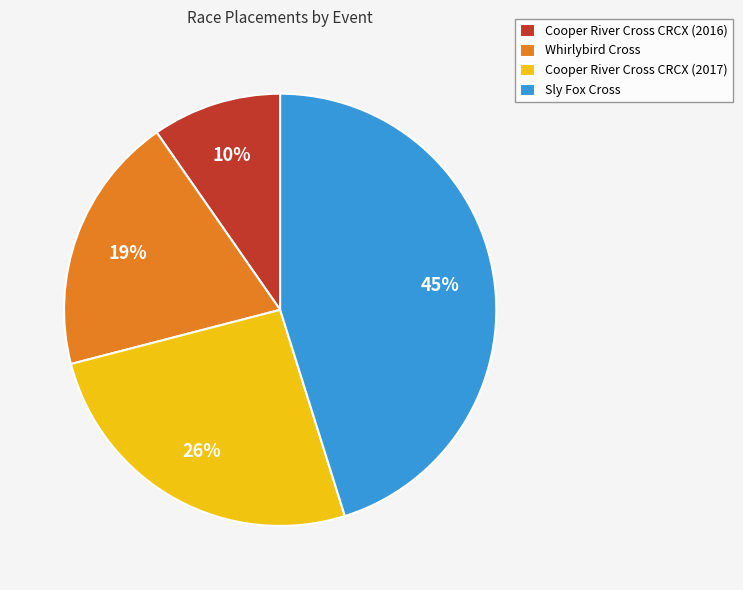

What is the smallest slice in the pie chart?

Cooper River Cross CRCX (2016)